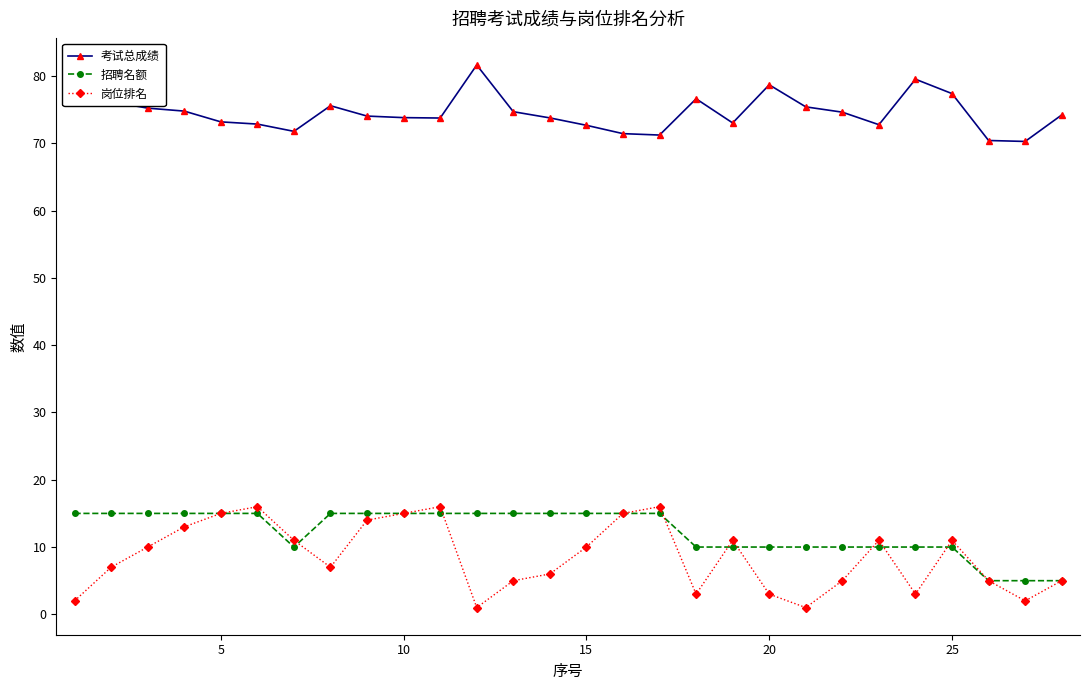

What is the difference between the second highest and minimum values in the 招聘名额 series?

10.0